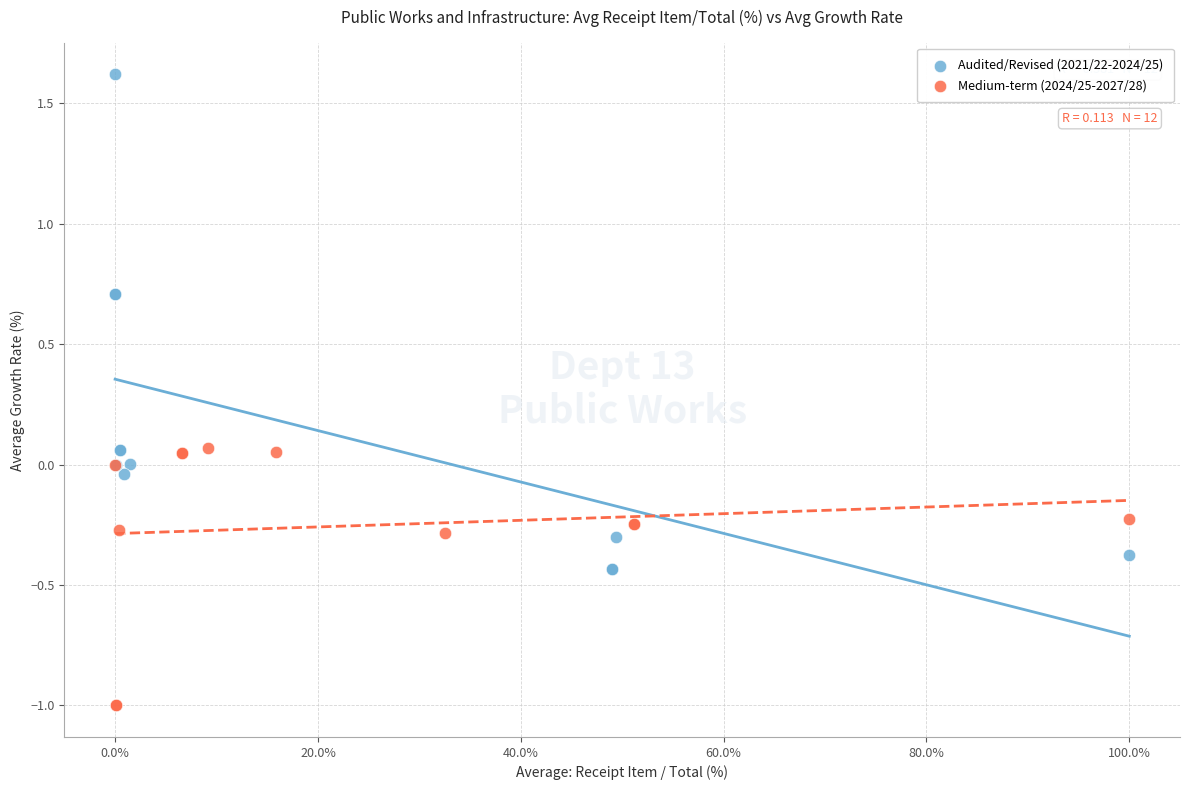

Which series contains the highest Y value?

Audited/Revised (2021/22-2024/25)